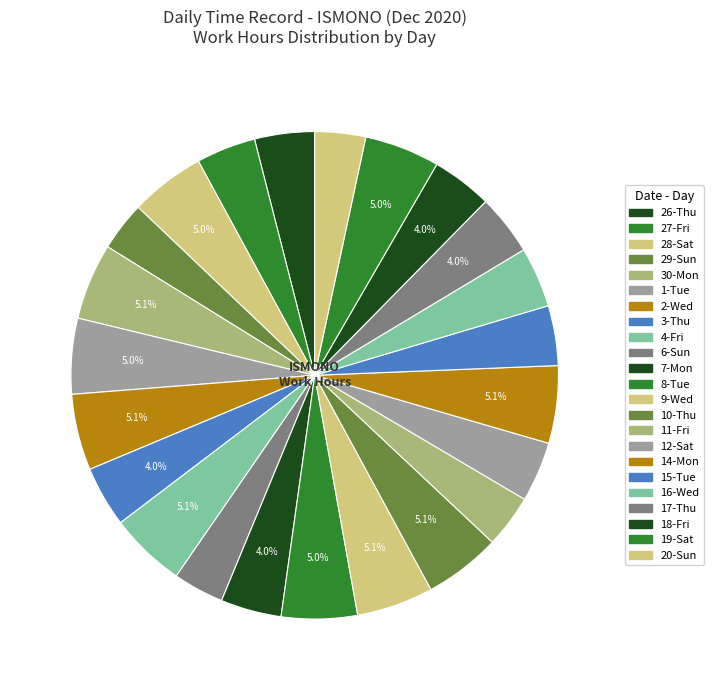

To the nearest percent, what is the combined percentage of 16-Wed and 28-Sat?

9%